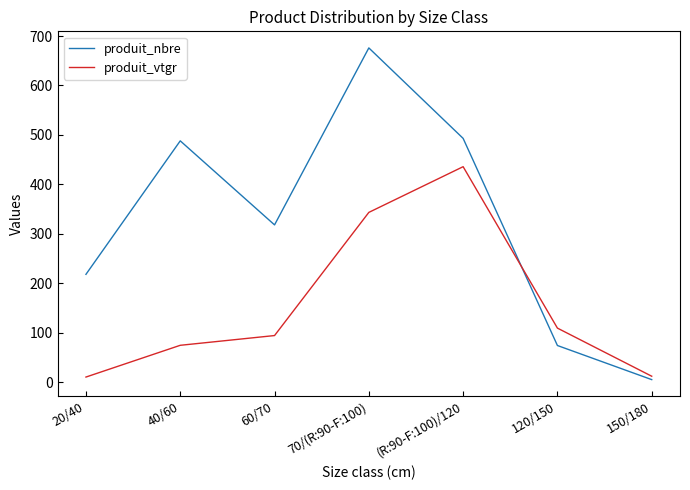

Which series changed the most between 20/40 and 40/60?

produit_nbre